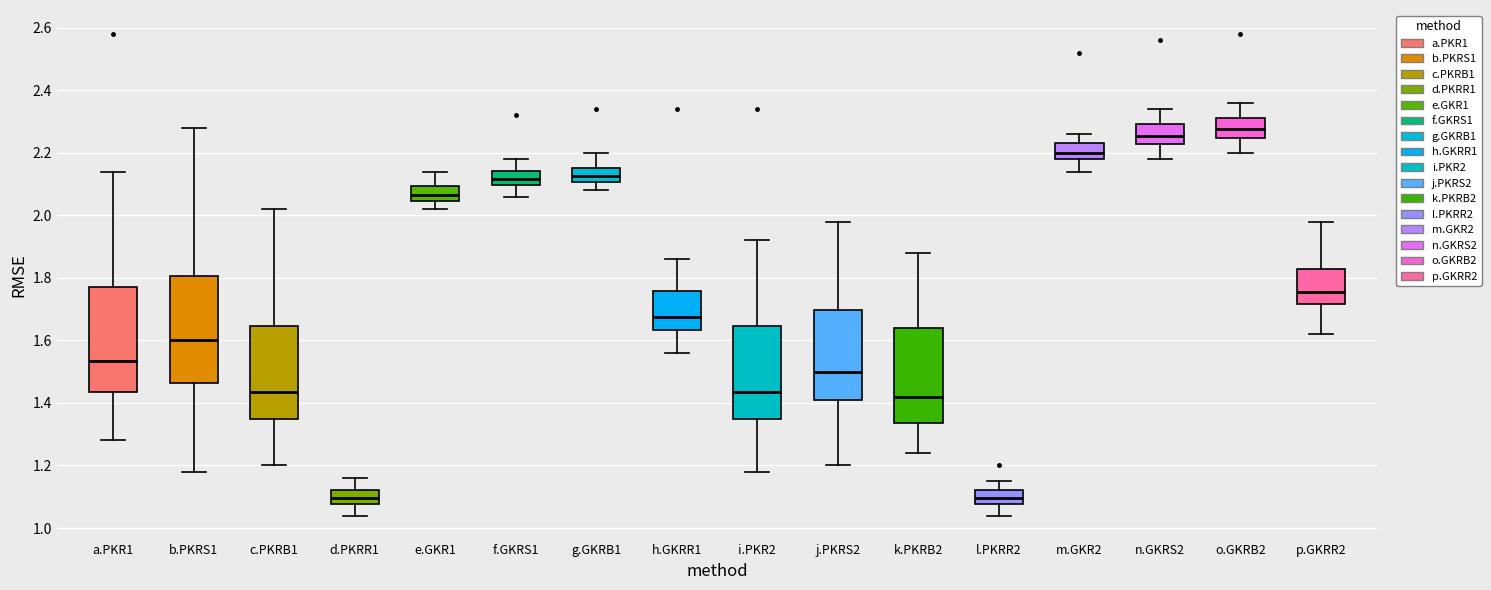

Reading left to right, transcribe this box plot: for each box, give where its median line is, the range the box spans, and where its two whiskers end, as read against the y-axis. The values are not printed on the chart, so give them approximately, as read against the axis.

a.PKR1: median 1.54, box 1.44 to 1.78, whiskers 1.28 to 2.14
b.PKRS1: median 1.60, box 1.46 to 1.80, whiskers 1.18 to 2.28
c.PKRB1: median 1.44, box 1.36 to 1.64, whiskers 1.20 to 2.02
d.PKRR1: median 1.10, box 1.08 to 1.12, whiskers 1.04 to 1.16
e.GKR1: median 2.06, box 2.04 to 2.10, whiskers 2.02 to 2.14
f.GKRS1: median 2.12, box 2.10 to 2.14, whiskers 2.06 to 2.18
g.GKRB1: median 2.12, box 2.10 to 2.16, whiskers 2.08 to 2.20
h.GKRR1: median 1.68, box 1.64 to 1.76, whiskers 1.56 to 1.86
i.PKR2: median 1.44, box 1.36 to 1.64, whiskers 1.18 to 1.92
j.PKRS2: median 1.50, box 1.42 to 1.70, whiskers 1.20 to 1.98
k.PKRB2: median 1.42, box 1.34 to 1.64, whiskers 1.24 to 1.88
l.PKRR2: median 1.10, box 1.08 to 1.12, whiskers 1.04 to 1.16
m.GKR2: median 2.20, box 2.18 to 2.24, whiskers 2.14 to 2.26
n.GKRS2: median 2.26, box 2.22 to 2.30, whiskers 2.18 to 2.34
o.GKRB2: median 2.28, box 2.24 to 2.32, whiskers 2.20 to 2.36
p.GKRR2: median 1.76, box 1.72 to 1.84, whiskers 1.62 to 1.98